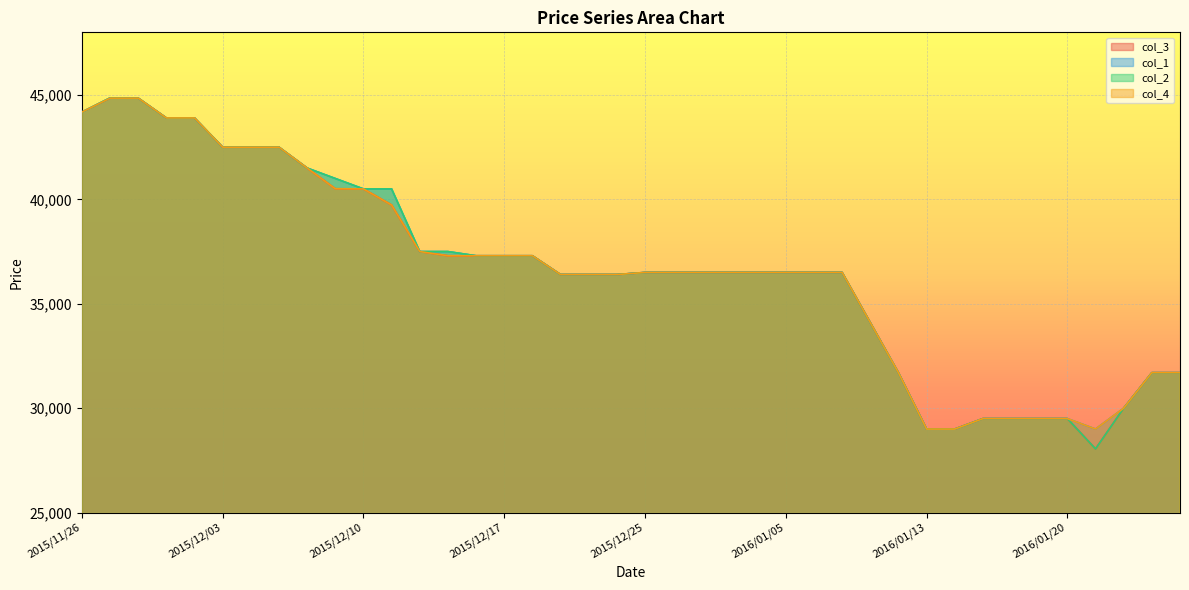

True or false: col_2 and col_1 cross at least once.

False